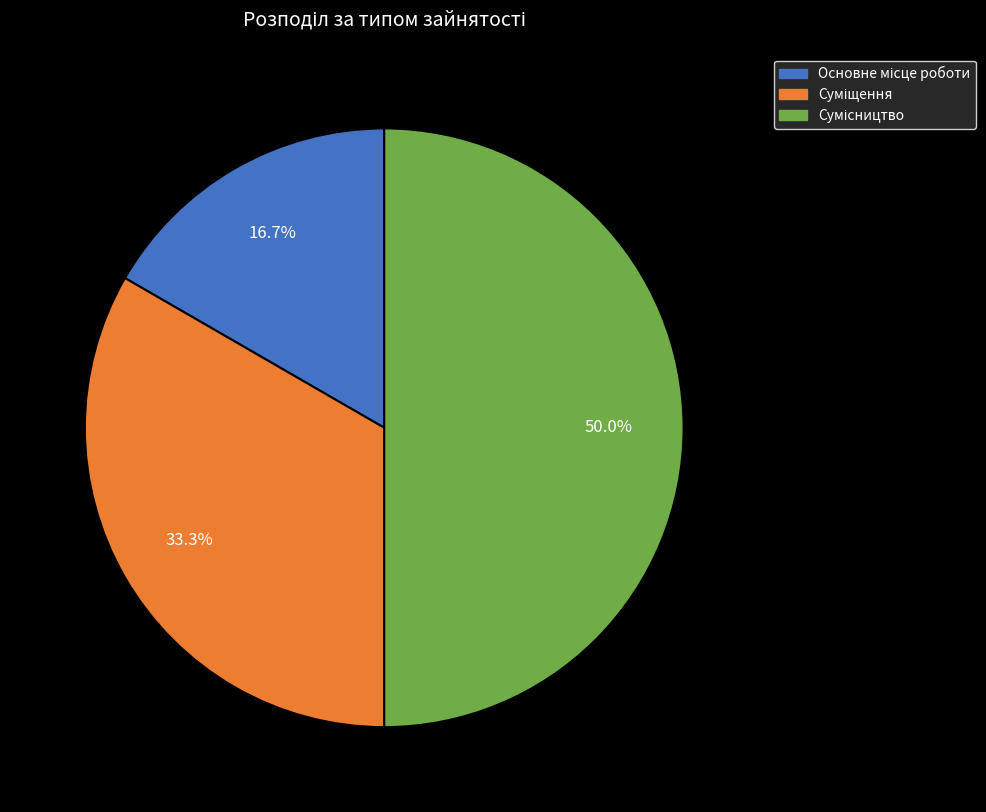

How many slices are in this pie chart?

3